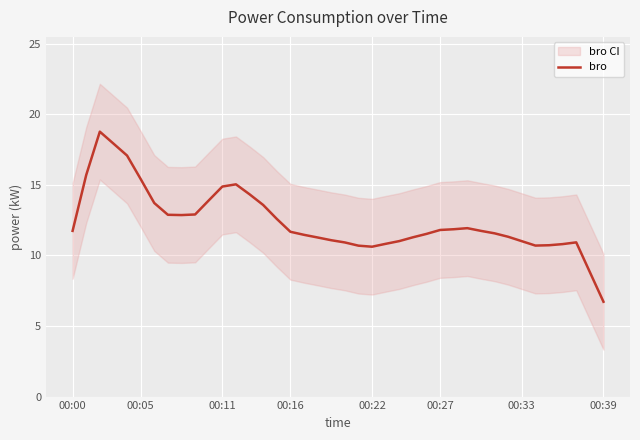

Is it true that bro equals 11.0 at 00:33?

True